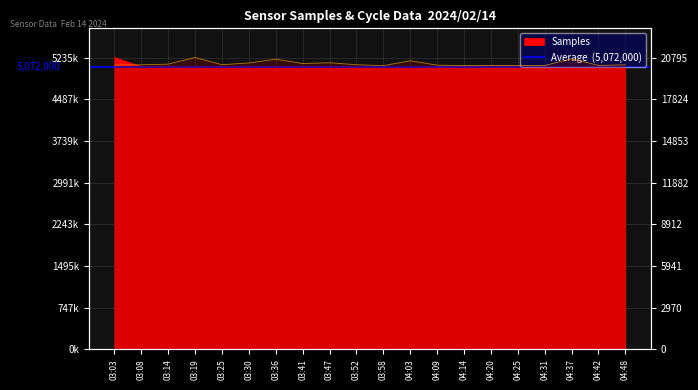

What is the difference between the Max_cycle values at 03:03 and 03:52?

28